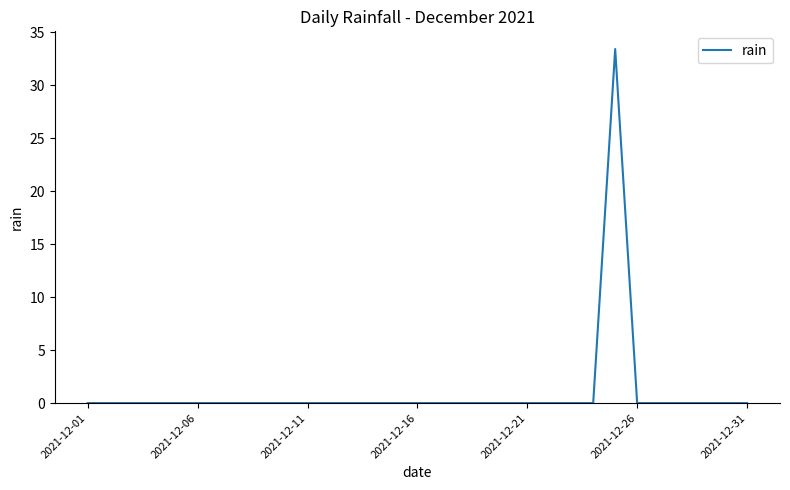

What is the greatest value displayed?

33.4